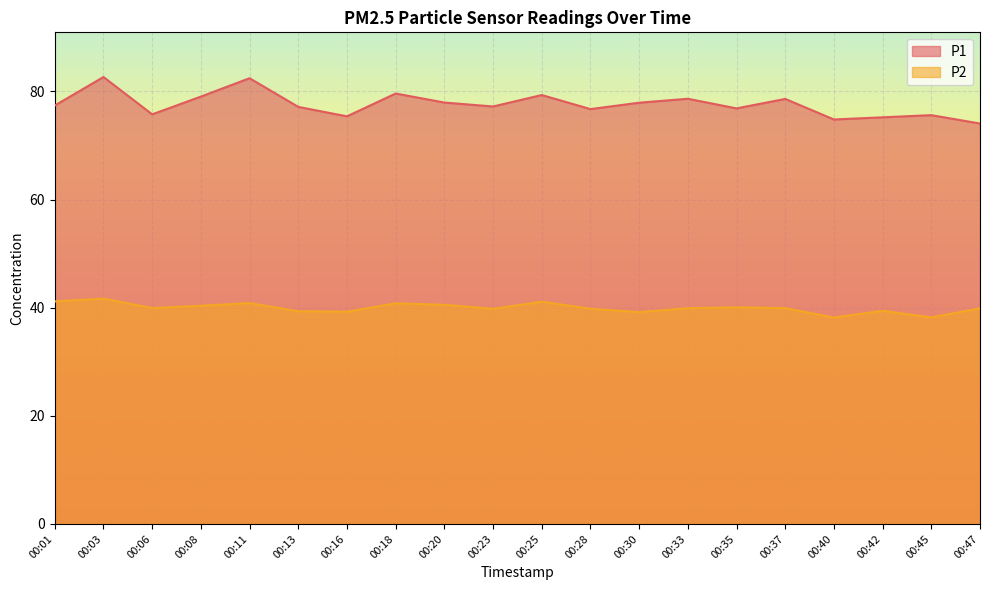

True or false: P2 has more than 0 interior local peaks.

True